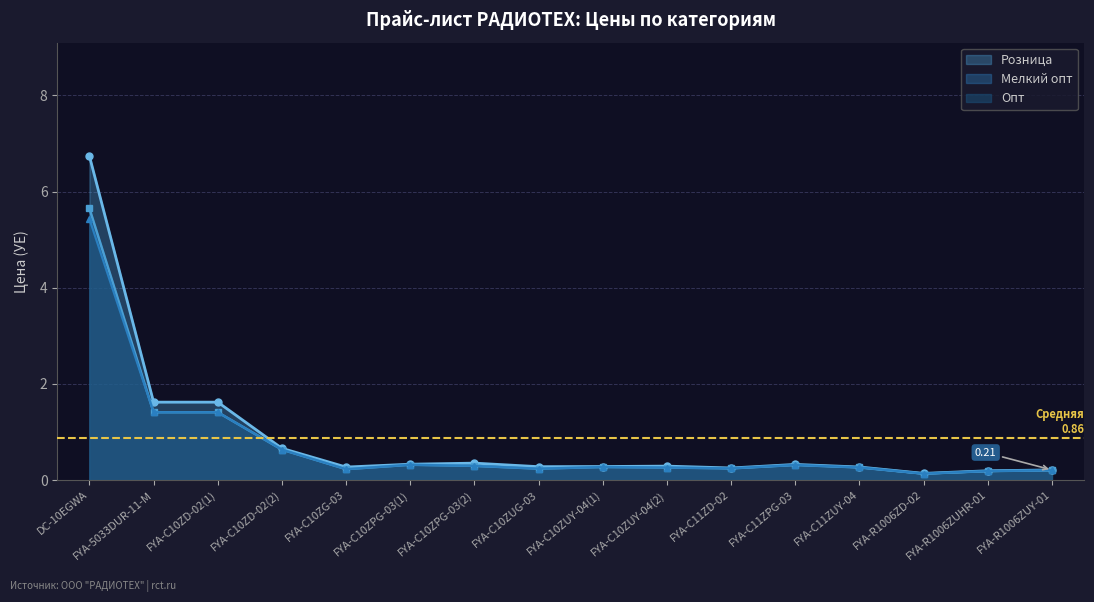

What is the difference between the maximum and minimum values in the Мелкий опт series?

5.5